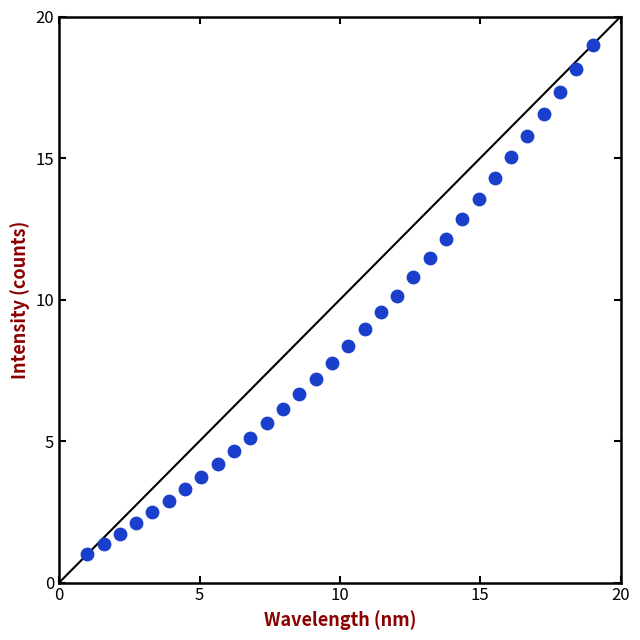

What is the range of X values (max minus min)?

18.0